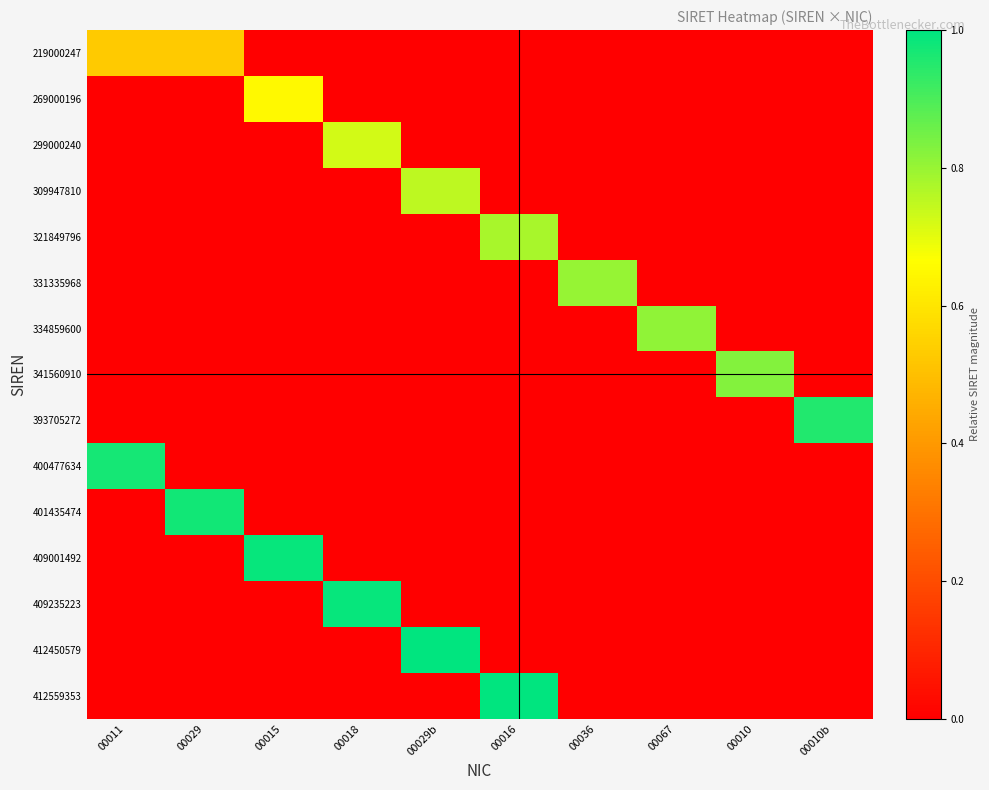

Reading left to right, list all the values displayed in this chart.

219000247: 00011=0.5	00029=0.5	00015=0.0	00018=0.0	00029b=0.0	00016=0.0	00036=0.0	00067=0.0	00010=0.0	00010b=0.0
269000196: 00011=0.0	00029=0.0	00015=0.7	00018=0.0	00029b=0.0	00016=0.0	00036=0.0	00067=0.0	00010=0.0	00010b=0.0
299000240: 00011=0.0	00029=0.0	00015=0.0	00018=0.7	00029b=0.0	00016=0.0	00036=0.0	00067=0.0	00010=0.0	00010b=0.0
309947810: 00011=0.0	00029=0.0	00015=0.0	00018=0.0	00029b=0.8	00016=0.0	00036=0.0	00067=0.0	00010=0.0	00010b=0.0
321849796: 00011=0.0	00029=0.0	00015=0.0	00018=0.0	00029b=0.0	00016=0.8	00036=0.0	00067=0.0	00010=0.0	00010b=0.0
331335968: 00011=0.0	00029=0.0	00015=0.0	00018=0.0	00029b=0.0	00016=0.0	00036=0.8	00067=0.0	00010=0.0	00010b=0.0
334859600: 00011=0.0	00029=0.0	00015=0.0	00018=0.0	00029b=0.0	00016=0.0	00036=0.0	00067=0.8	00010=0.0	00010b=0.0
341560910: 00011=0.0	00029=0.0	00015=0.0	00018=0.0	00029b=0.0	00016=0.0	00036=0.0	00067=0.0	00010=0.8	00010b=0.0
393705272: 00011=0.0	00029=0.0	00015=0.0	00018=0.0	00029b=0.0	00016=0.0	00036=0.0	00067=0.0	00010=0.0	00010b=1.0
400477634: 00011=1.0	00029=0.0	00015=0.0	00018=0.0	00029b=0.0	00016=0.0	00036=0.0	00067=0.0	00010=0.0	00010b=0.0
401435474: 00011=0.0	00029=1.0	00015=0.0	00018=0.0	00029b=0.0	00016=0.0	00036=0.0	00067=0.0	00010=0.0	00010b=0.0
409001492: 00011=0.0	00029=0.0	00015=1.0	00018=0.0	00029b=0.0	00016=0.0	00036=0.0	00067=0.0	00010=0.0	00010b=0.0
409235223: 00011=0.0	00029=0.0	00015=0.0	00018=1.0	00029b=0.0	00016=0.0	00036=0.0	00067=0.0	00010=0.0	00010b=0.0
412450579: 00011=0.0	00029=0.0	00015=0.0	00018=0.0	00029b=1.0	00016=0.0	00036=0.0	00067=0.0	00010=0.0	00010b=0.0
412559353: 00011=0.0	00029=0.0	00015=0.0	00018=0.0	00029b=0.0	00016=1.0	00036=0.0	00067=0.0	00010=0.0	00010b=0.0